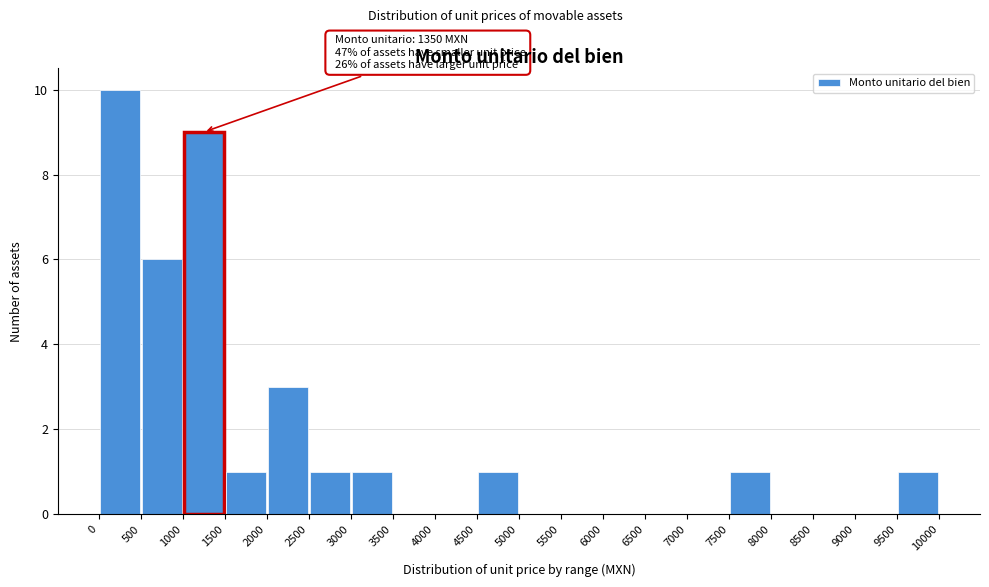

Which range on the x-axis has the tallest bar?

0 to 500